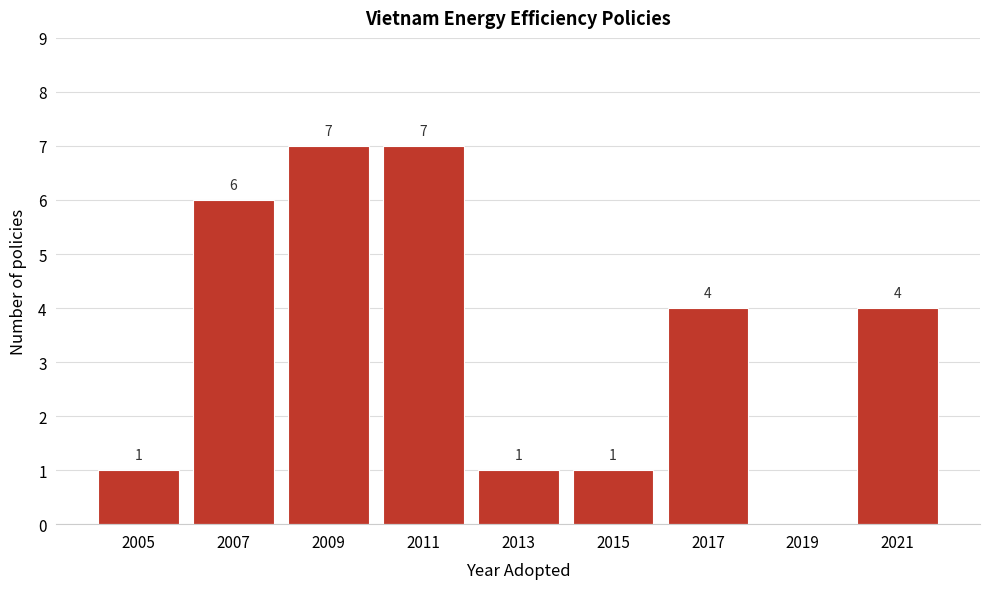

Reading left to right, what are all the values shown in this chart?

2005=1	2007=6	2009=7	2011=7	2013=1	2015=1	2017=4	2019=0	2021=4